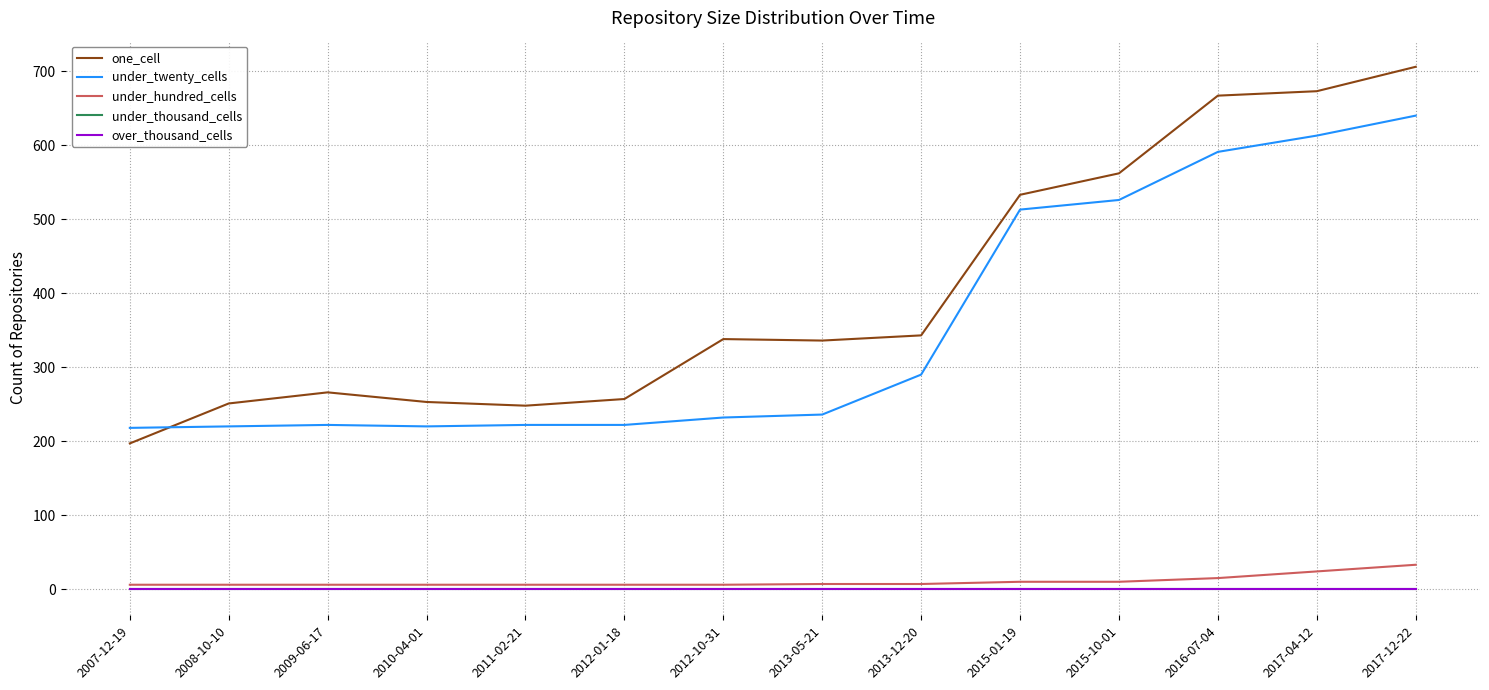

Reading left to right, what are all the values shown in this chart?

one_cell: 2007-12-19=197	2008-10-10=251	2009-06-17=266	2010-04-01=253	2011-02-21=248	2012-01-18=257	2012-10-31=338	2013-05-21=336	2013-12-20=343	2015-01-19=533	2015-10-01=562	2016-07-04=667	2017-04-12=673	2017-12-22=706
under_twenty_cells: 2007-12-19=218	2008-10-10=220	2009-06-17=222	2010-04-01=220	2011-02-21=222	2012-01-18=222	2012-10-31=232	2013-05-21=236	2013-12-20=290	2015-01-19=513	2015-10-01=526	2016-07-04=591	2017-04-12=613	2017-12-22=640
under_hundred_cells: 2007-12-19=6	2008-10-10=6	2009-06-17=6	2010-04-01=6	2011-02-21=6	2012-01-18=6	2012-10-31=6	2013-05-21=7	2013-12-20=7	2015-01-19=10	2015-10-01=10	2016-07-04=15	2017-04-12=24	2017-12-22=33
under_thousand_cells: 2007-12-19=0	2008-10-10=0	2009-06-17=0	2010-04-01=0	2011-02-21=0	2012-01-18=0	2012-10-31=0	2013-05-21=0	2013-12-20=0	2015-01-19=0	2015-10-01=0	2016-07-04=0	2017-04-12=0	2017-12-22=0
over_thousand_cells: 2007-12-19=0	2008-10-10=0	2009-06-17=0	2010-04-01=0	2011-02-21=0	2012-01-18=0	2012-10-31=0	2013-05-21=0	2013-12-20=0	2015-01-19=0	2015-10-01=0	2016-07-04=0	2017-04-12=0	2017-12-22=0